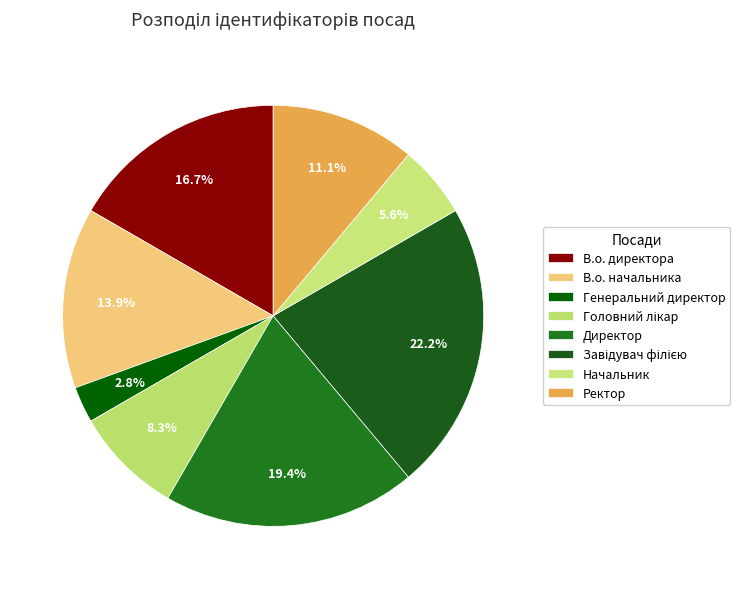

To the nearest percent, what percentage of the pie is В.о. начальника?

14%